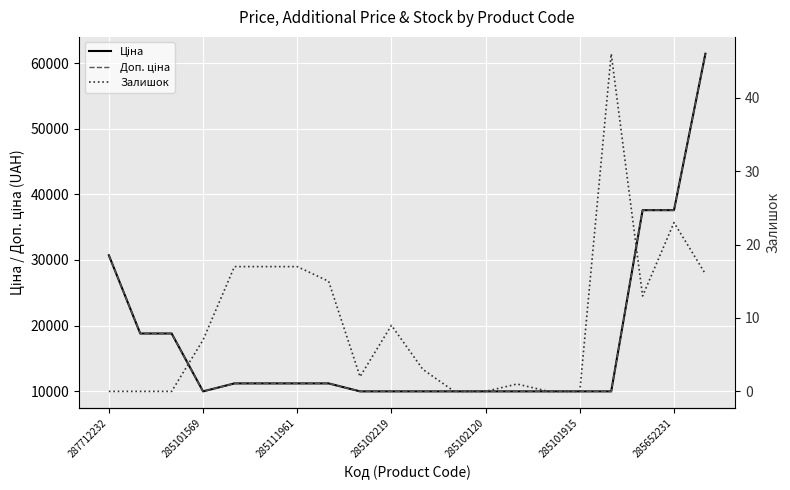

Is this an area chart (filled region under the line)?

No